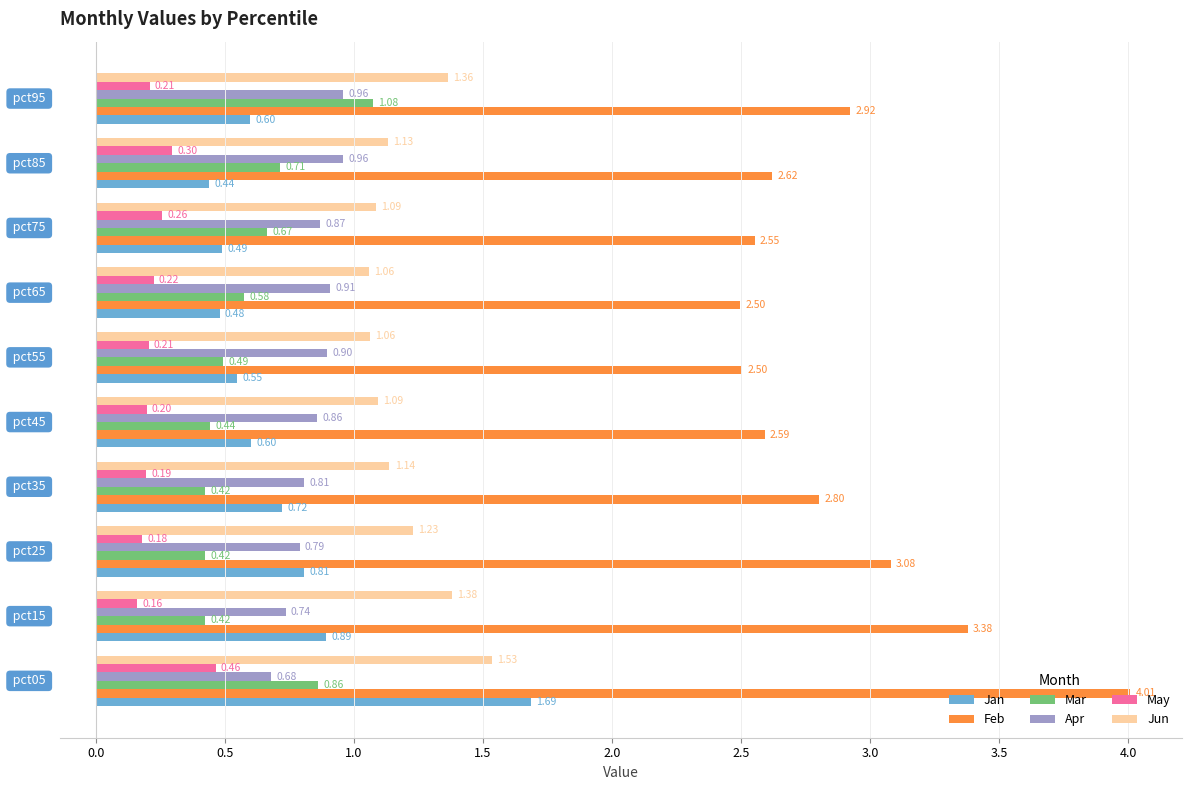

What is the sum of all Apr values?

8.5